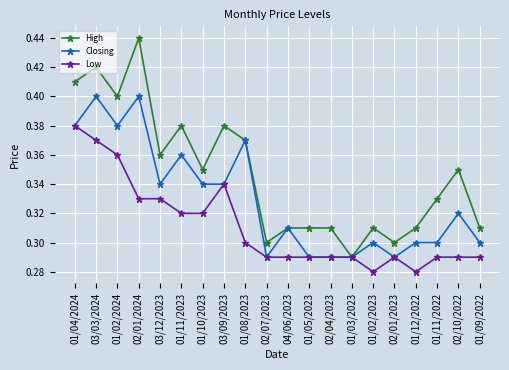

Is it true that High equals 0.3 at 01/12/2022?

True